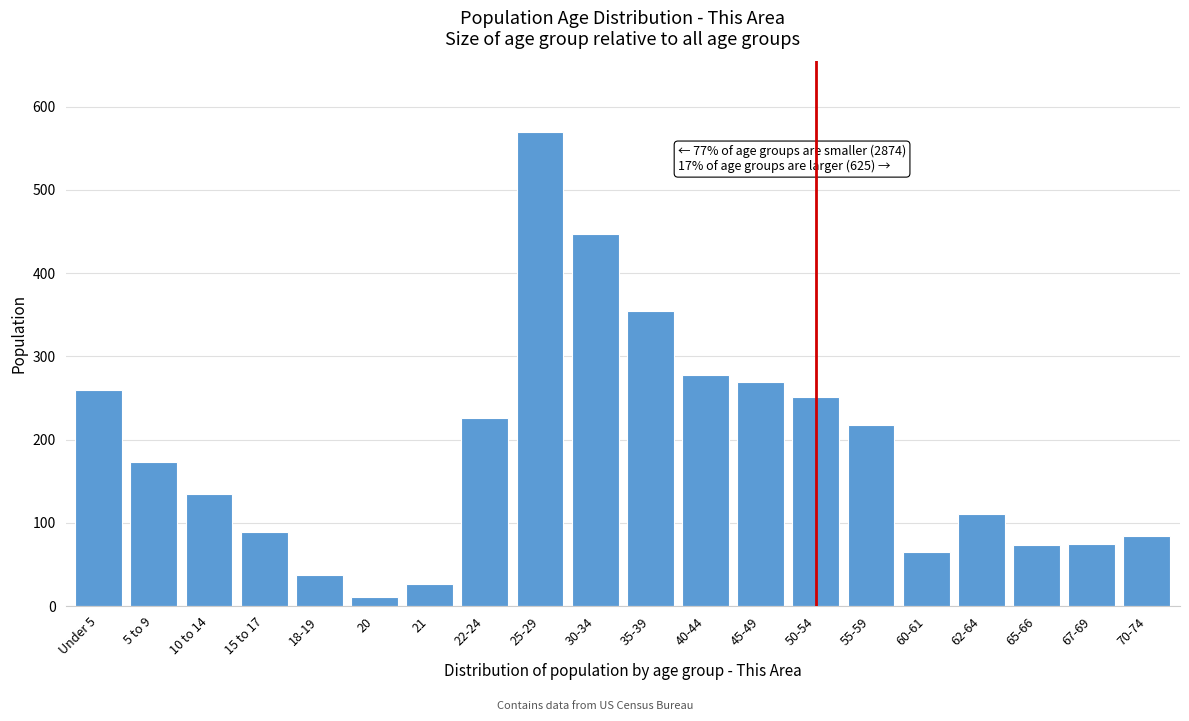

What is the difference between the second highest and minimum values?

436